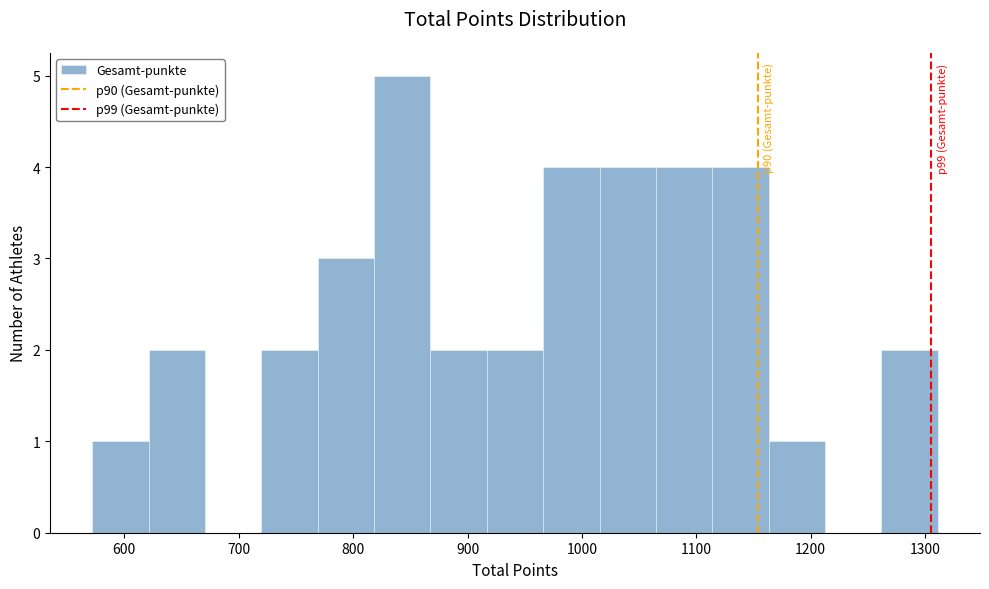

Which range on the x-axis has the tallest bar?

820 to 870